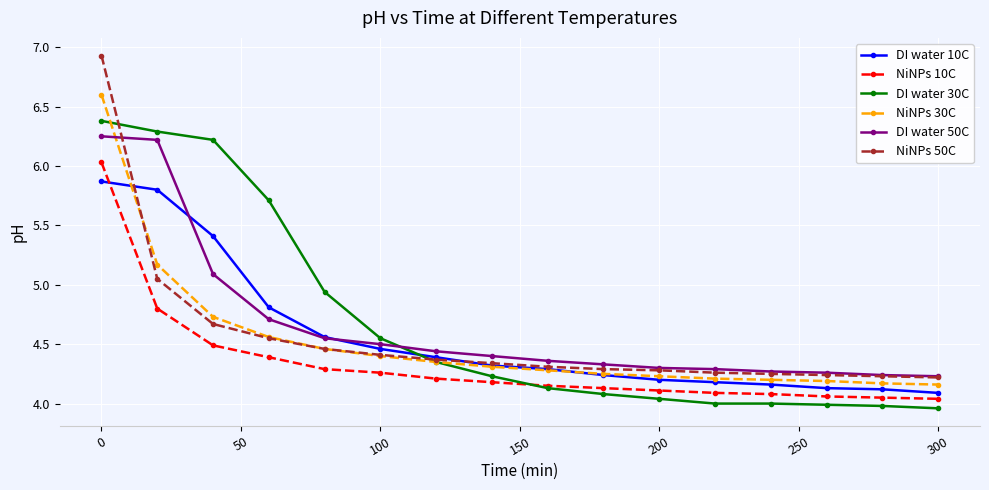

How many intersections are there between DI water 50C and DI water 30C?

1